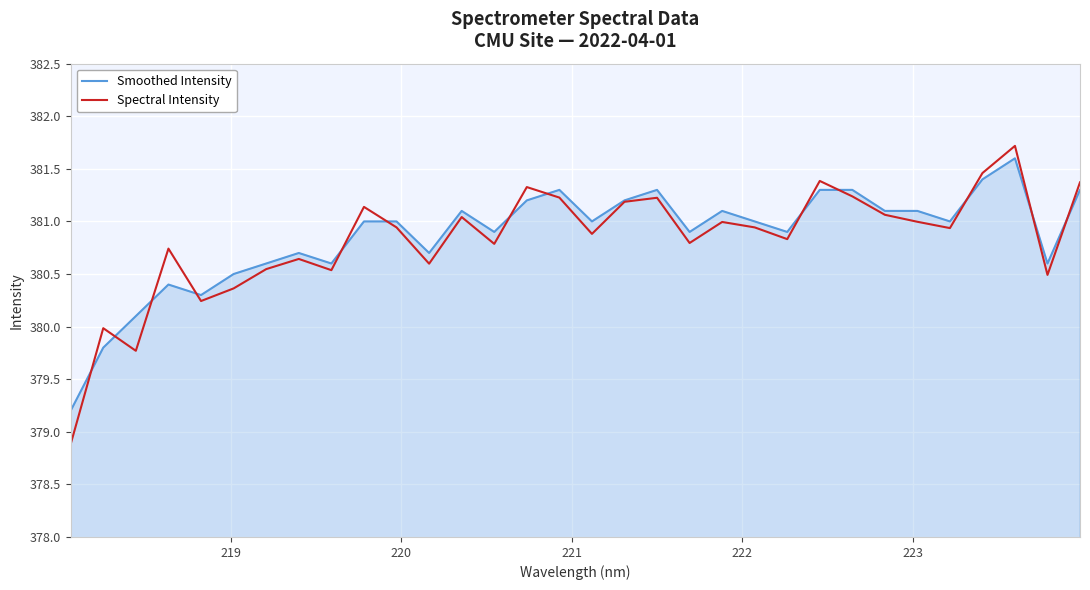

In Spectral Intensity, how many points are higher than both neighbors (excluding endpoints)?

10